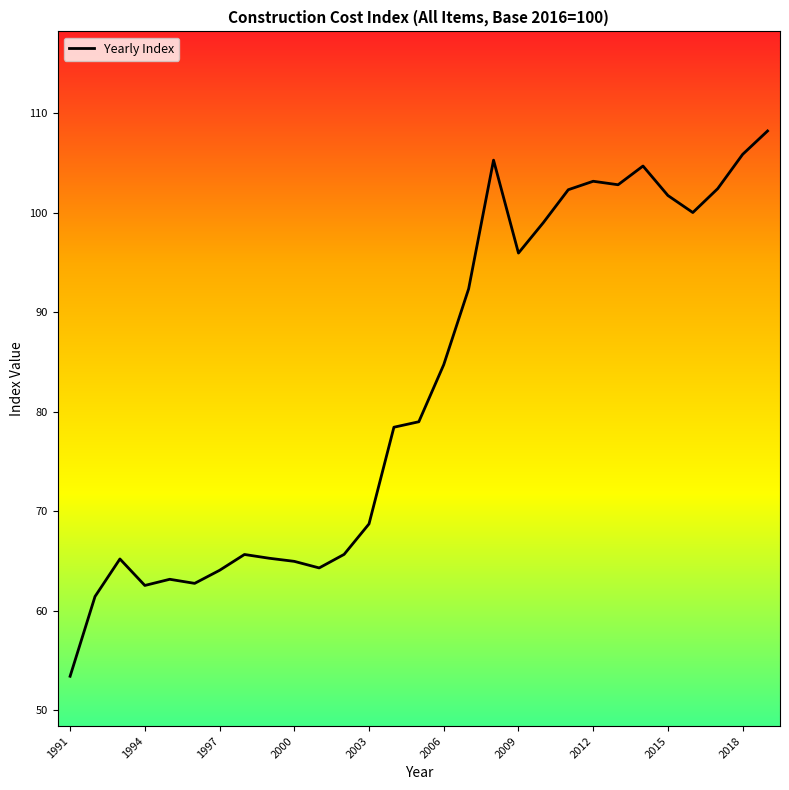

Is this an area chart (filled region under the line)?

No